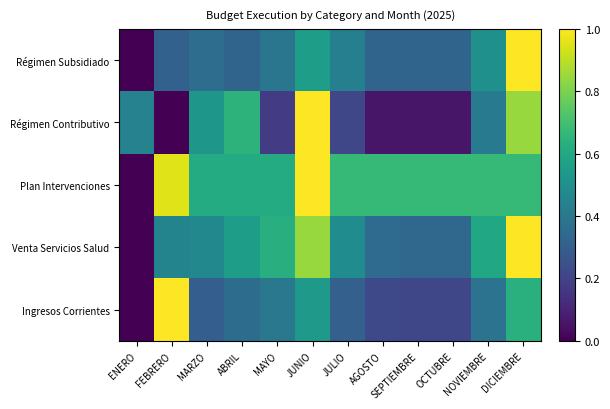

Which series has the widest spread of values?

Régimen Subsidiado